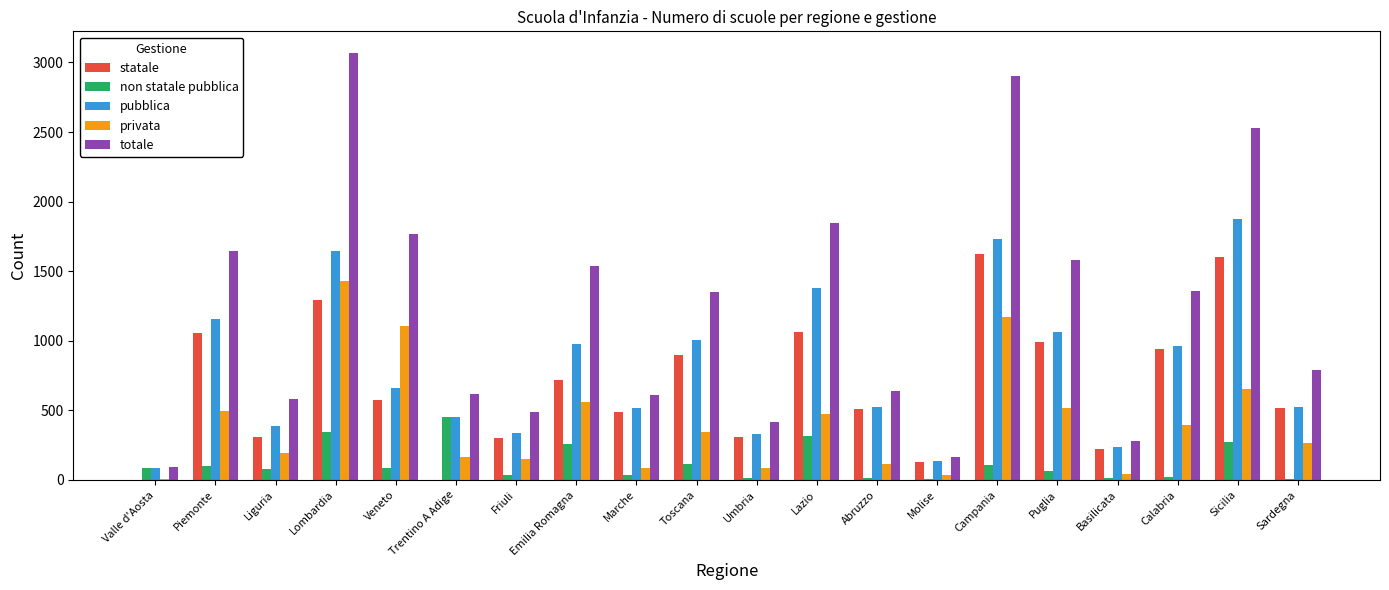

The value of pubblica at Friuli is 91. True or false?

False